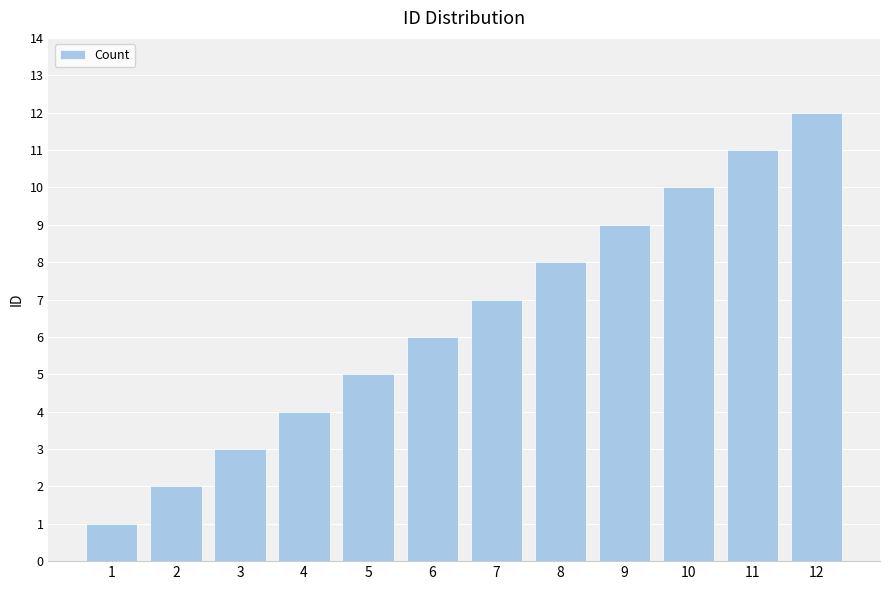

At which label is the value closest to 6?

6